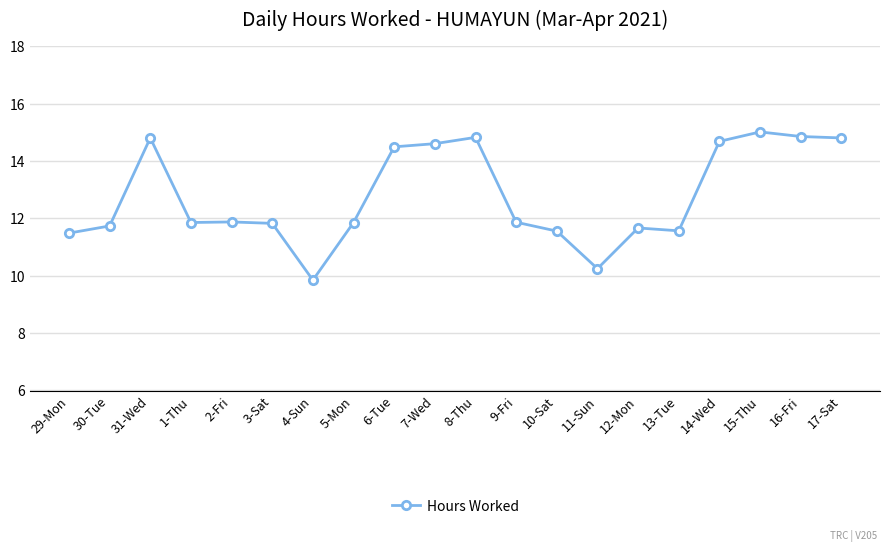

The value at 31-Wed is 23.1. True or false?

False